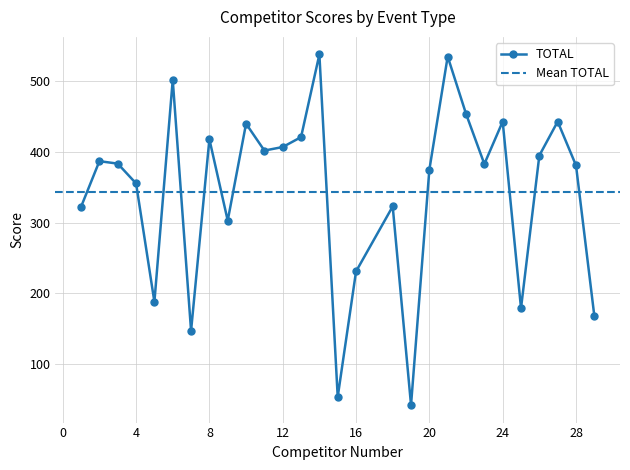

At which label does TOTAL reach its minimum?

19